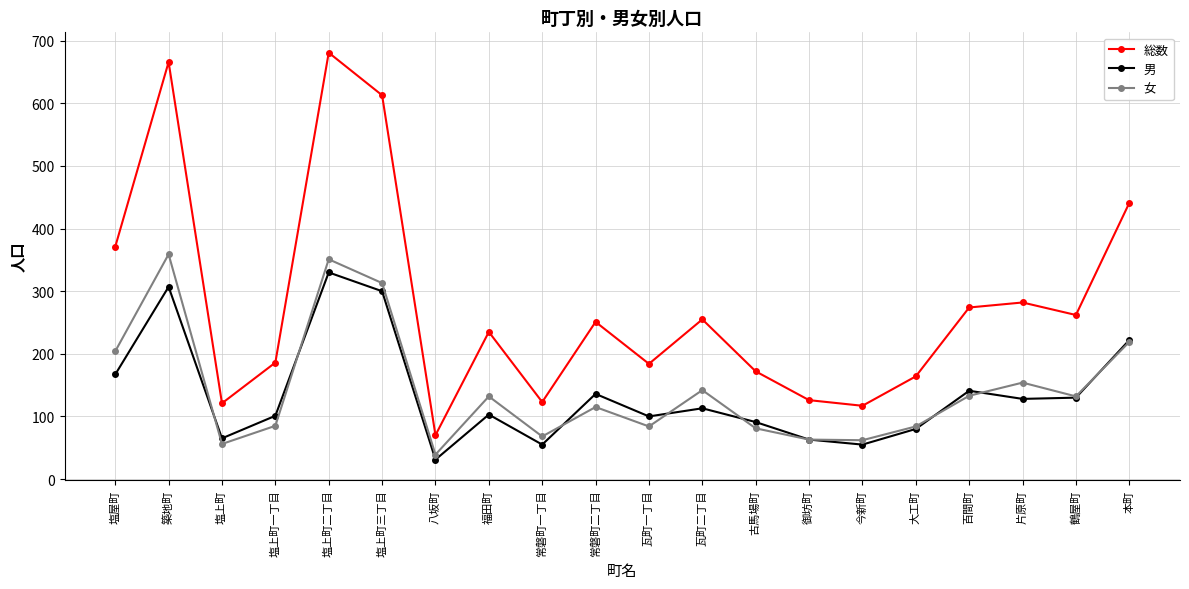

True or false: 総数 and 男 cross at least once.

False